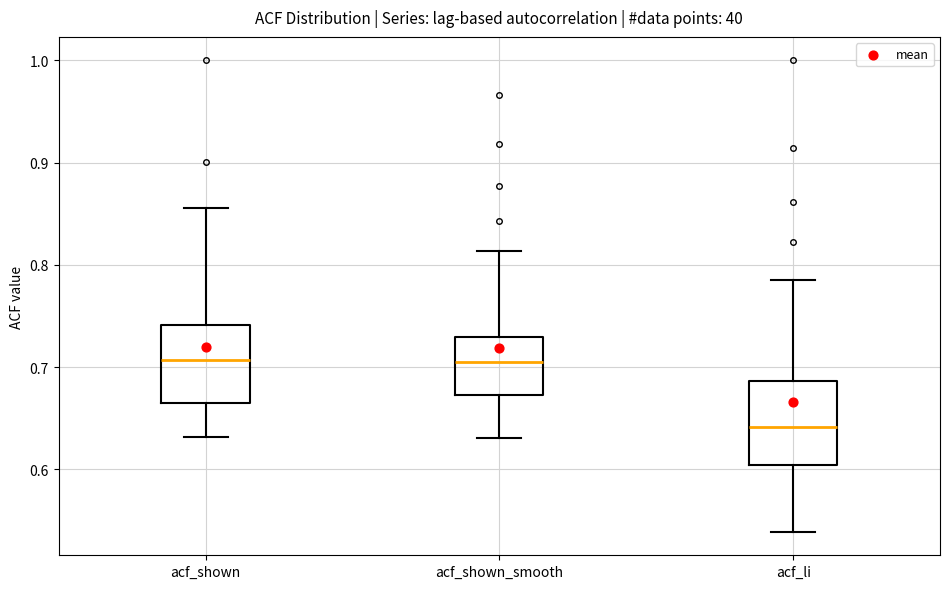

Reading left to right, transcribe this box plot: for each box, give where its median line is, the range the box spans, and where its two whiskers end, as read against the y-axis. The values are not printed on the chart, so give them approximately, as read against the axis.

acf_shown: median 0.71, box 0.67 to 0.74, whiskers 0.63 to 0.86
acf_shown_smooth: median 0.71, box 0.67 to 0.73, whiskers 0.63 to 0.81
acf_li: median 0.64, box 0.60 to 0.69, whiskers 0.54 to 0.79